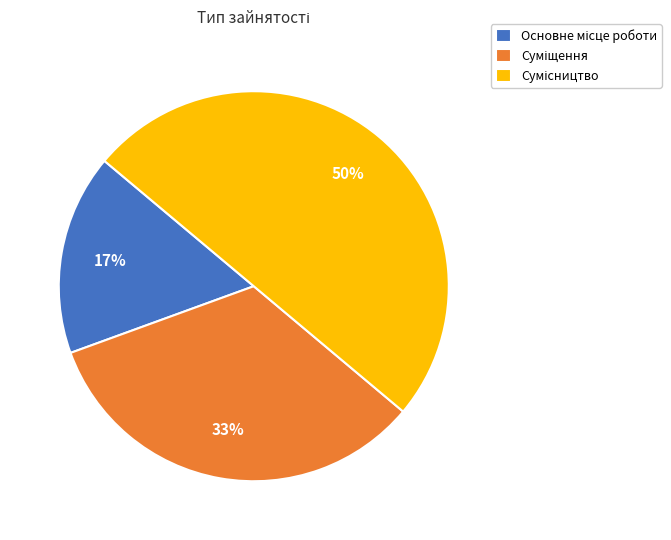

To the nearest percent, what is the difference between the largest and smallest slice percentages?

33%